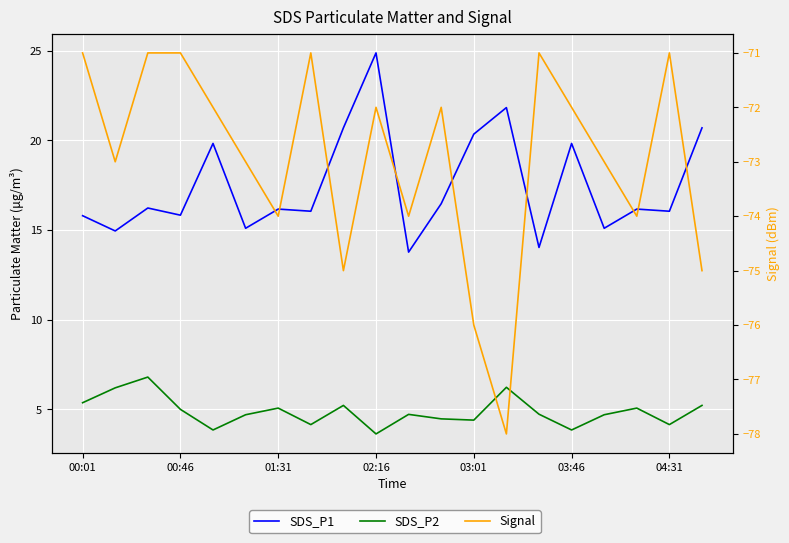

True or false: SDS_P1 has more than 0 points higher than both neighbors.

True